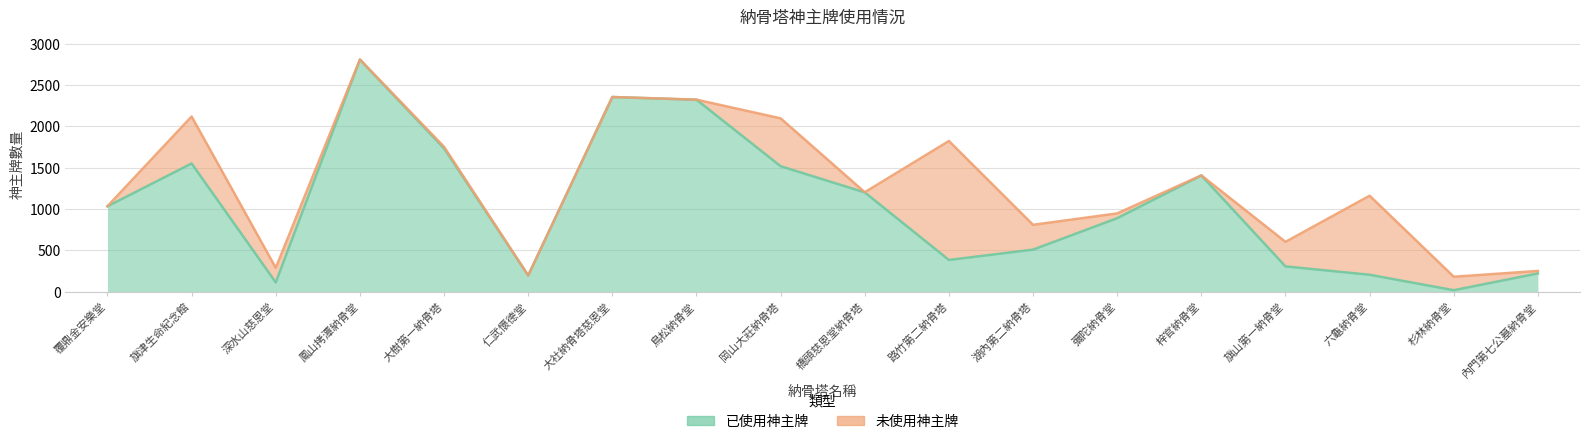

The chart shows a value of 204 at 六龜納骨堂. True or false?

True